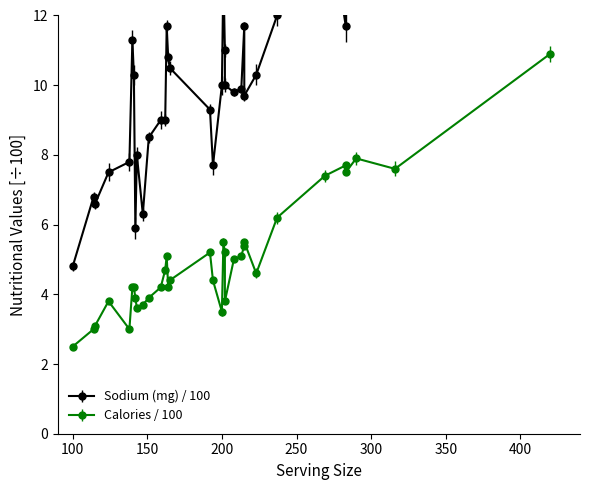

True or false: Sodium (mg) and Calories intersect in this chart.

False